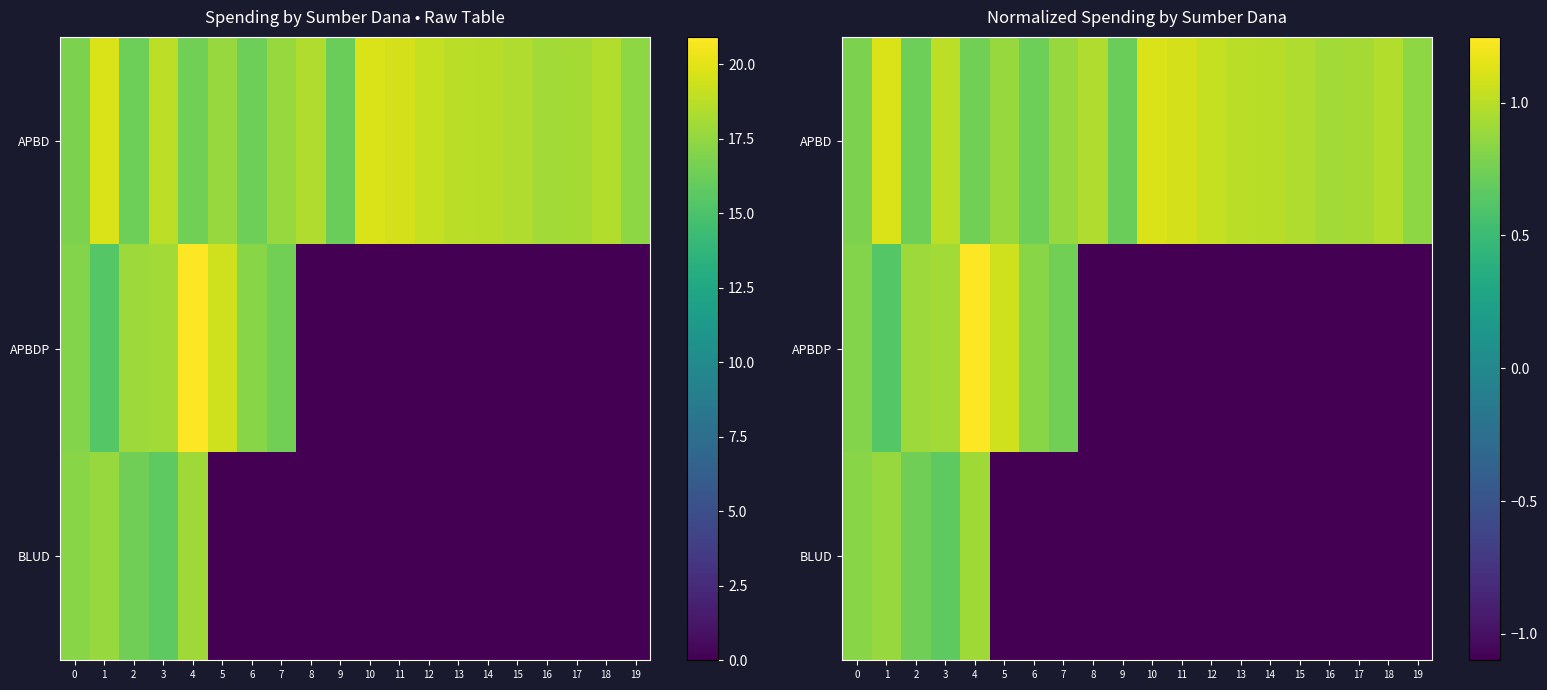

Which category has the highest value across all series?

4